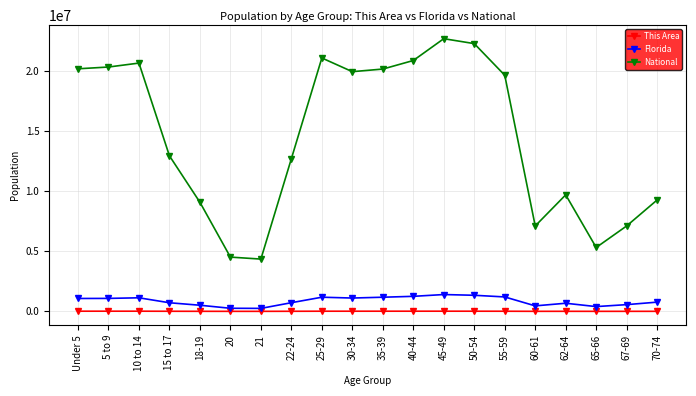

In National, how many points are higher than both neighbors (excluding endpoints)?

4